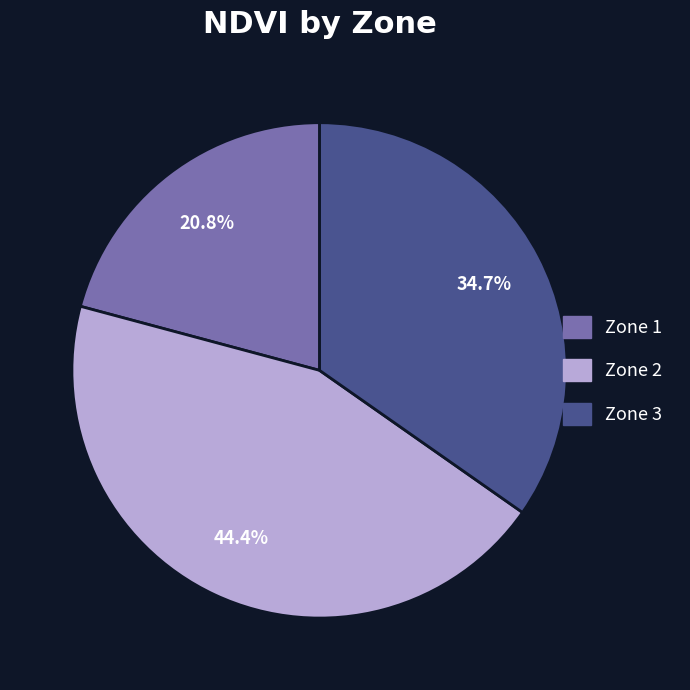

Approximately how many times larger is the value at Zone 3 compared to Zone 2?

0.8